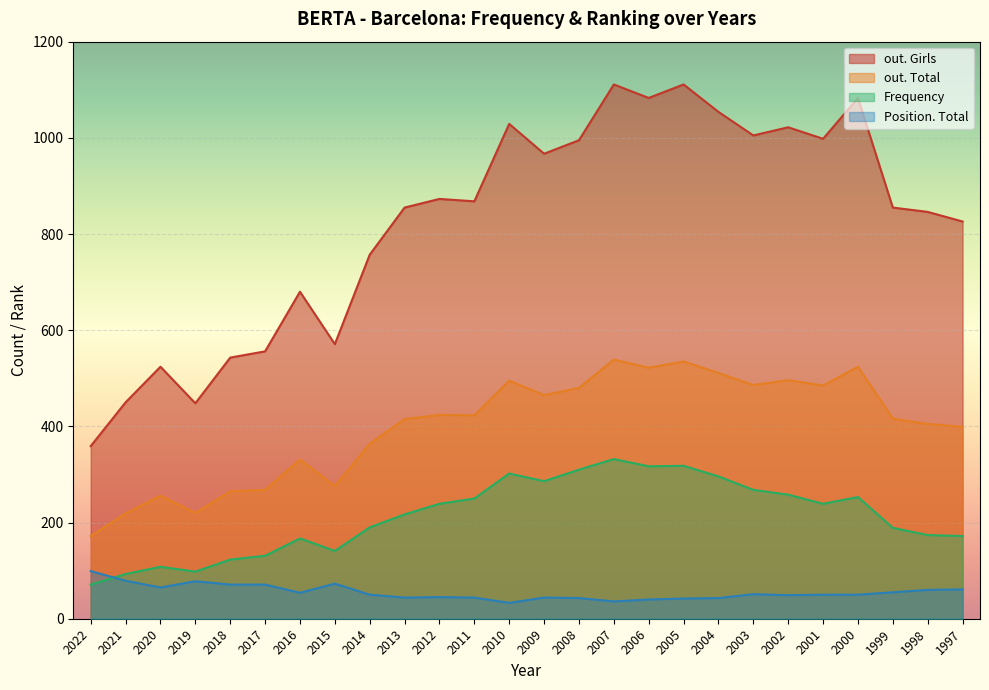

At which category is the sum across all series the highest?

2007